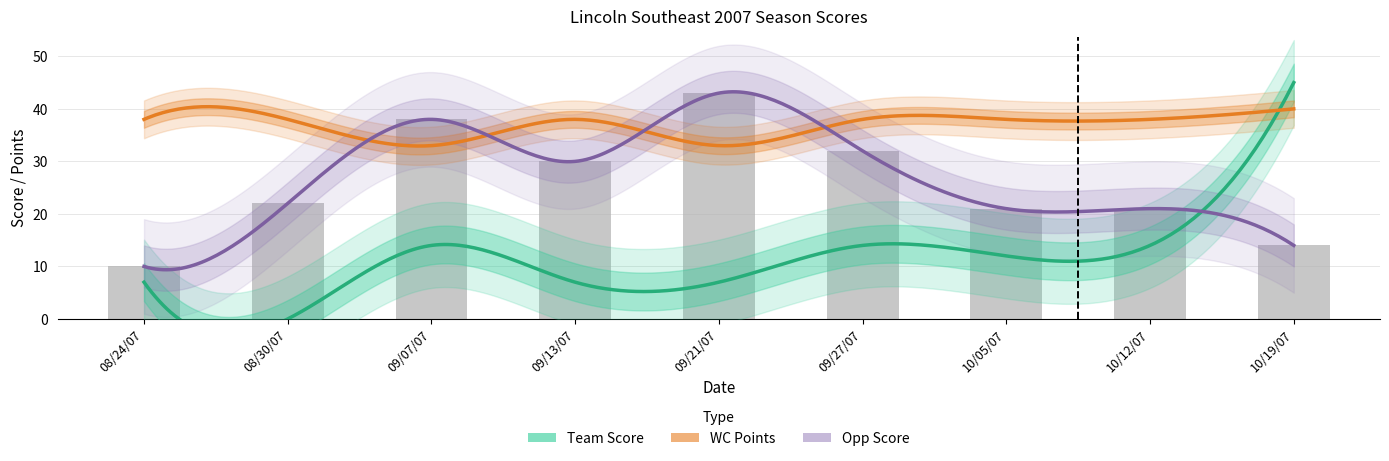

What is the average value of the Opp Score series?

26